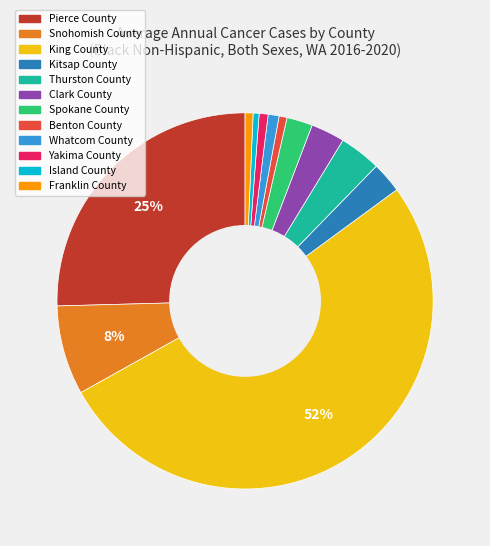

What is the largest slice in the pie chart?

King County